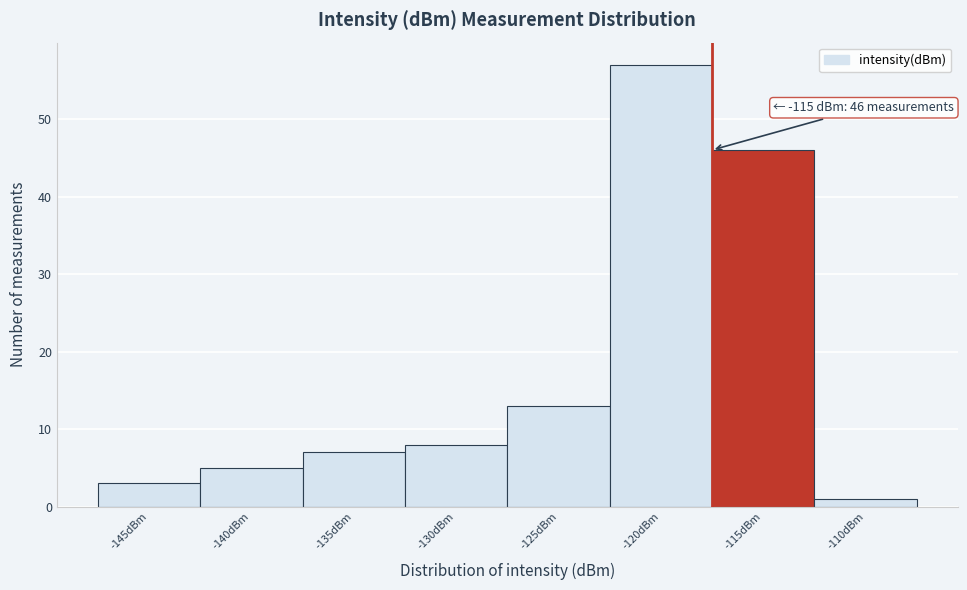

Reading left to right, what are all the values shown in this chart?

-145dBm=3	-140dBm=5	-135dBm=7	-130dBm=8	-125dBm=13	-120dBm=57	-115dBm=46	-110dBm=1